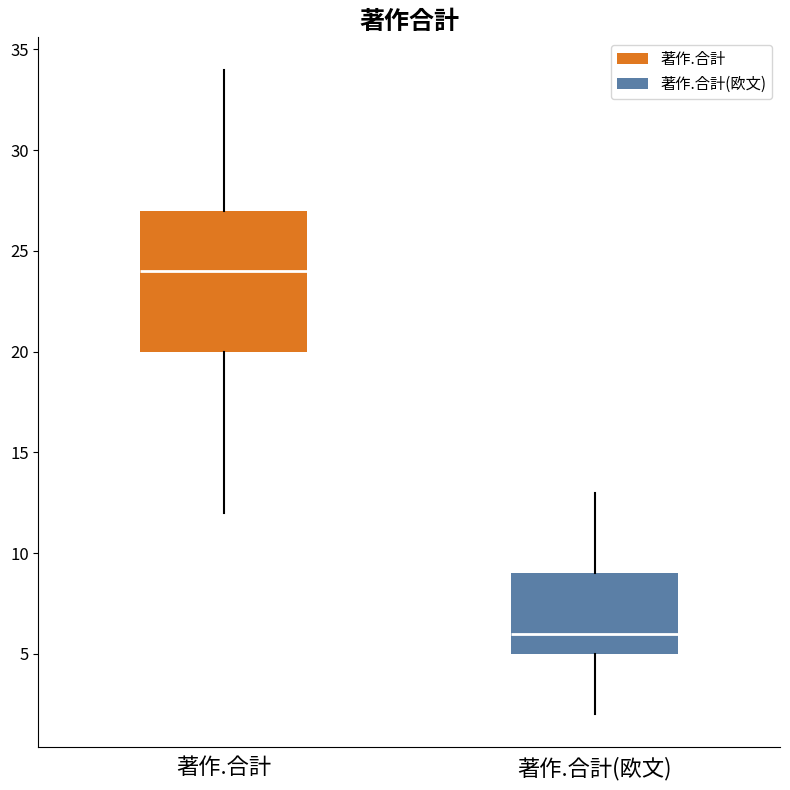

Reading left to right, read every box against the y-axis: the position of its median line, the range the box covers, and the ends of its whiskers. The values are not printed on the chart, so give them approximately, as read against the axis.

著作.合計: median 24, box 20 to 27, whiskers 12 to 34
著作.合計(欧文): median 6, box 5 to 9, whiskers 2 to 13